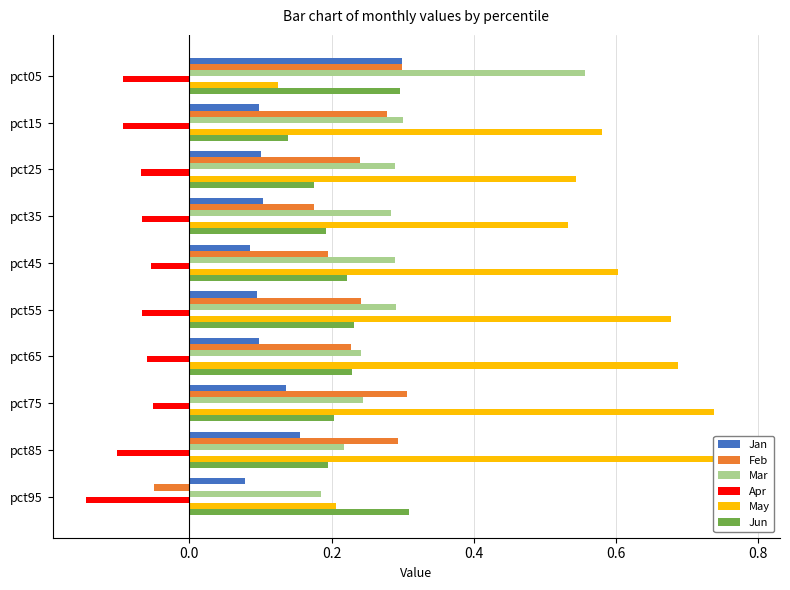

Reading left to right, list all the values displayed in this chart.

Jan: 0.3	0.1	0.1	0.1	0.1	0.1	0.1	0.1	0.2	0.1
Feb: 0.3	0.3	0.2	0.2	0.2	0.2	0.2	0.3	0.3	-0.0
Mar: 0.6	0.3	0.3	0.3	0.3	0.3	0.2	0.2	0.2	0.2
Apr: -0.1	-0.1	-0.1	-0.1	-0.1	-0.1	-0.1	-0.1	-0.1	-0.1
May: 0.1	0.6	0.5	0.5	0.6	0.7	0.7	0.7	0.8	0.2
Jun: 0.3	0.1	0.2	0.2	0.2	0.2	0.2	0.2	0.2	0.3